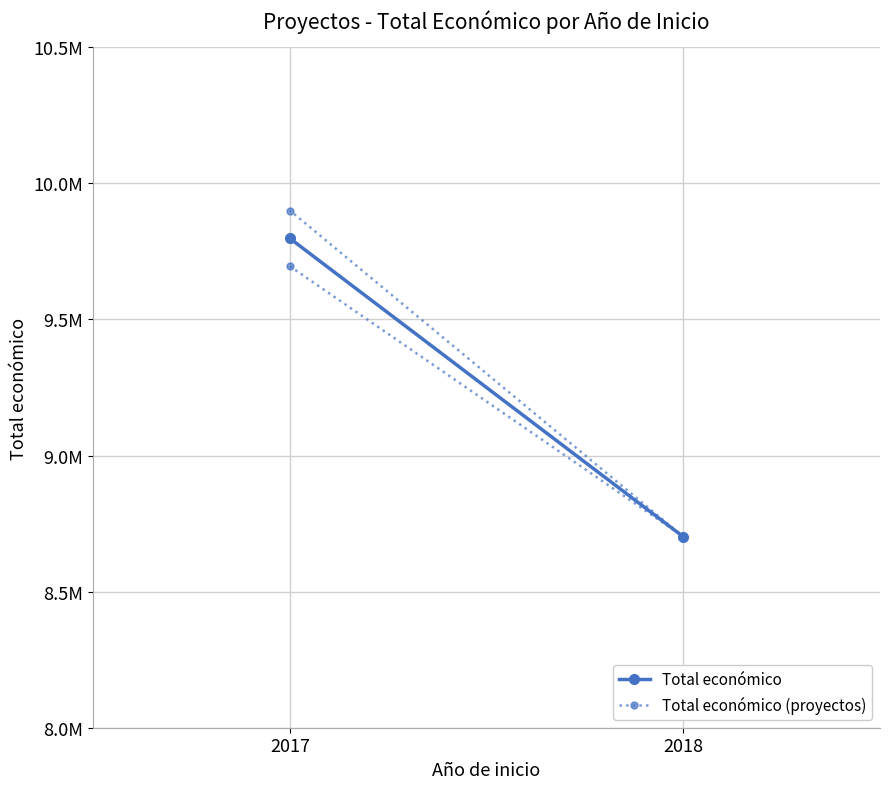

What is the difference between the values at 2018 and 2017?

993599